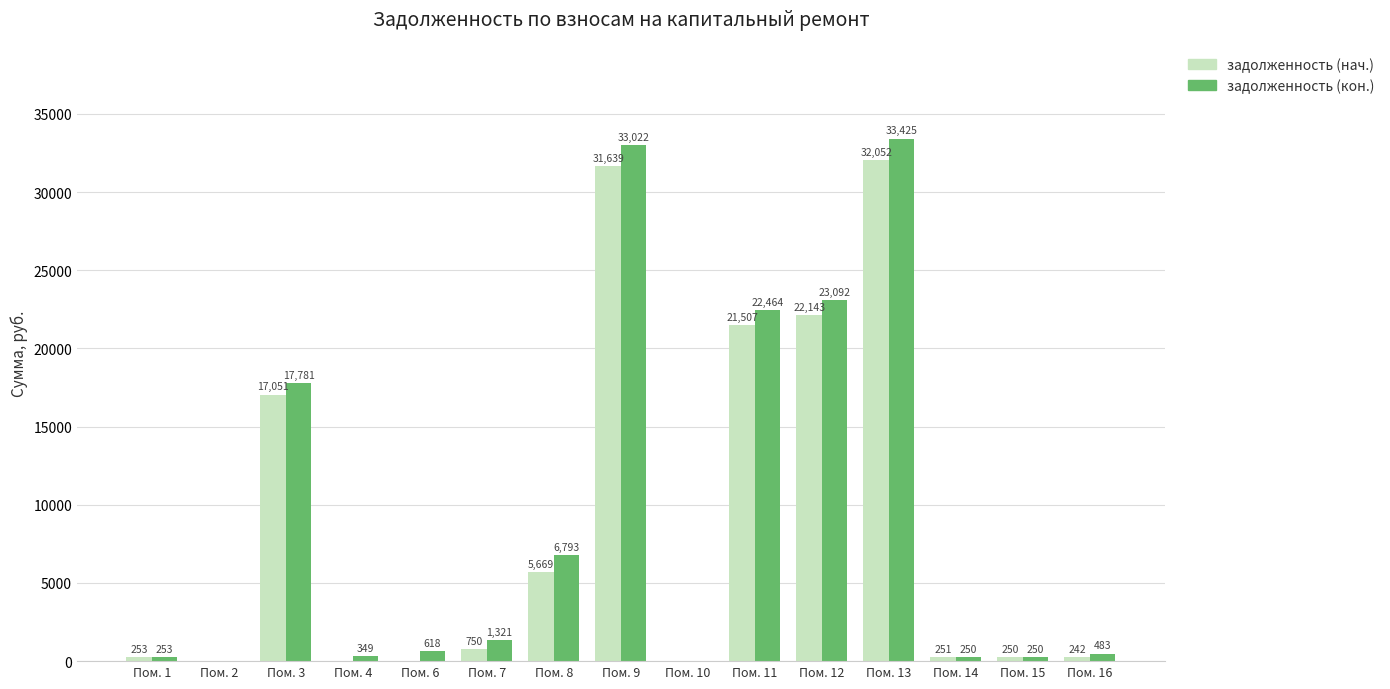

Between Пом. 8 and Пом. 13, which series saw the biggest shift?

задолженность (кон.)